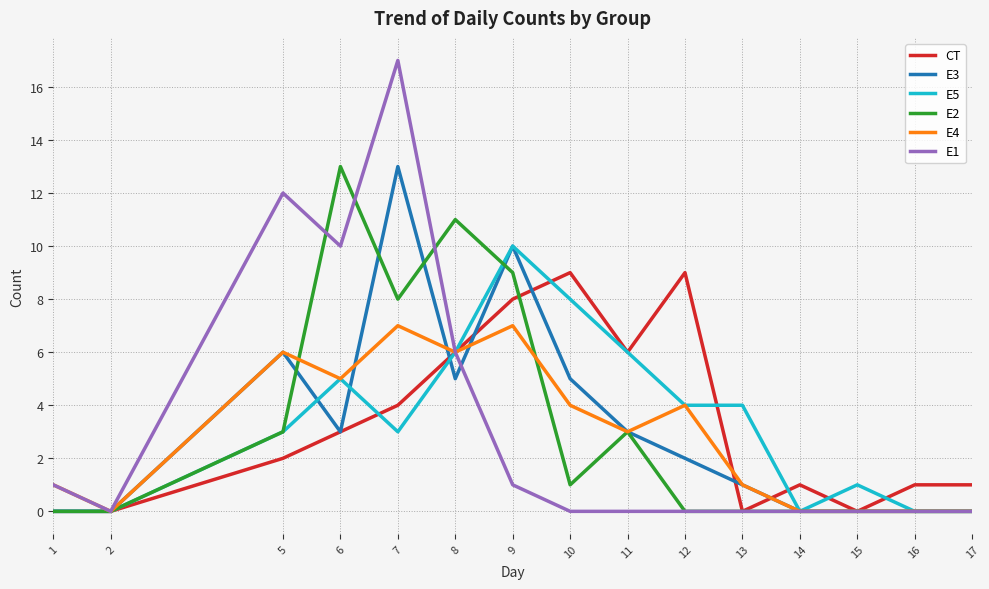

True or false: E4 has a value of 9 at 6.

False